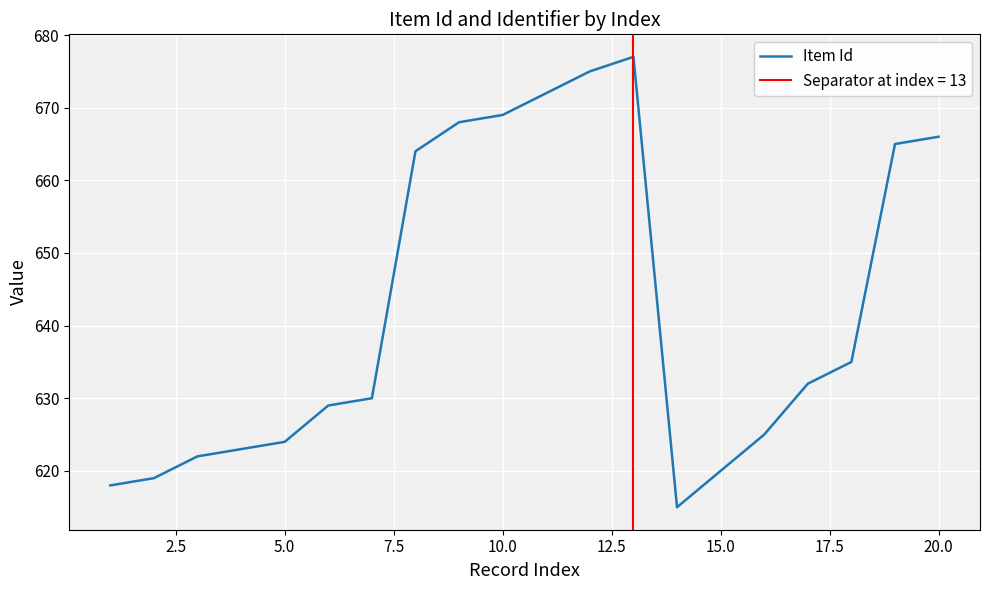

Is this an area chart (filled region under the line)?

No